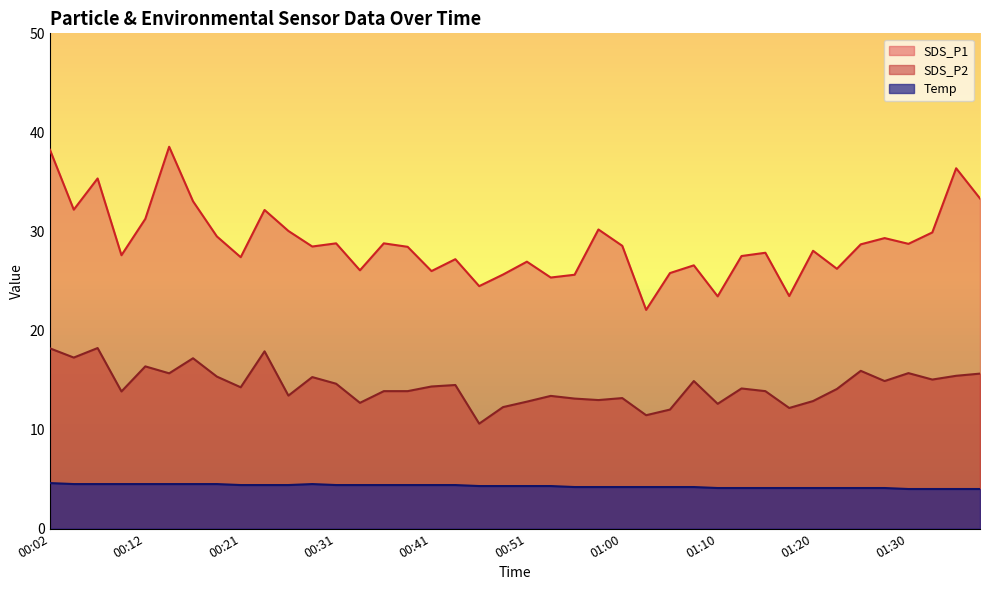

Which category has the highest value across all series?

00:14